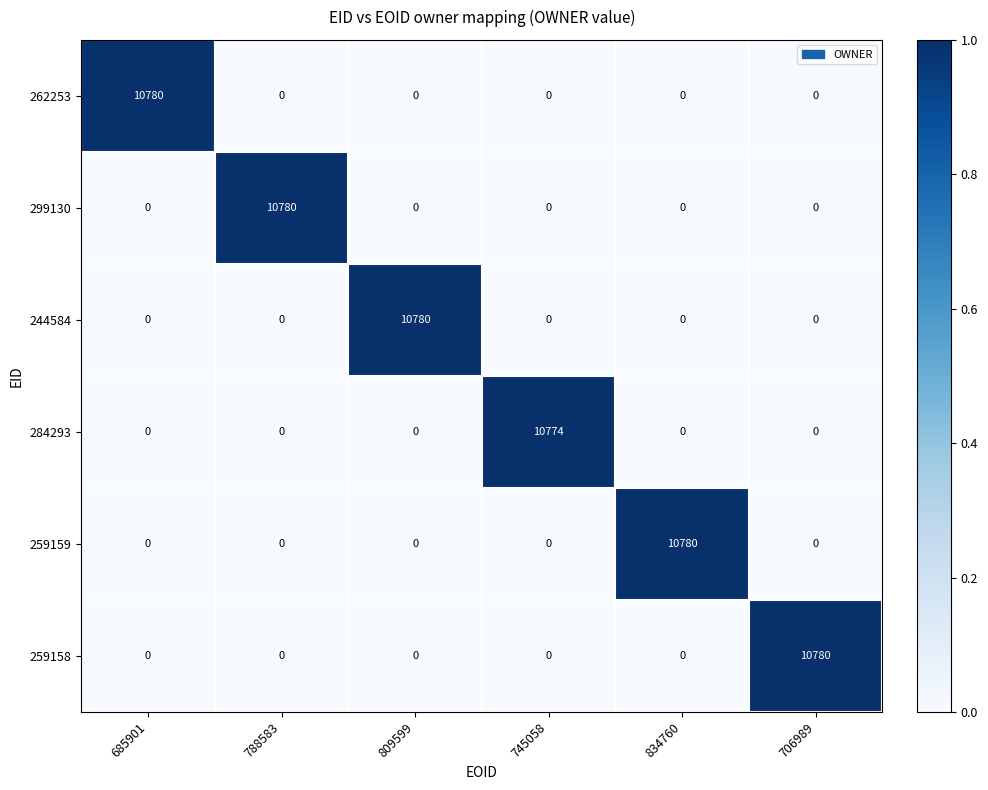

What is the average value of the 299130 series?

1797